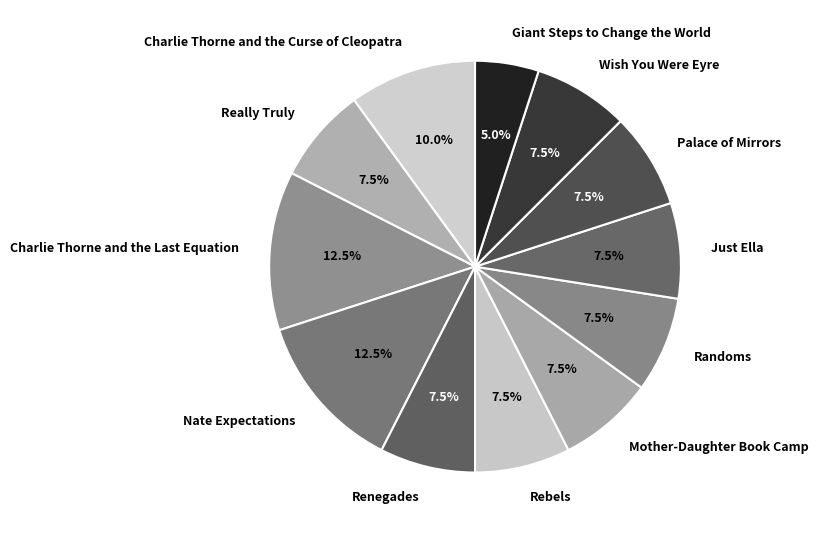

How many segments does this pie chart have?

12